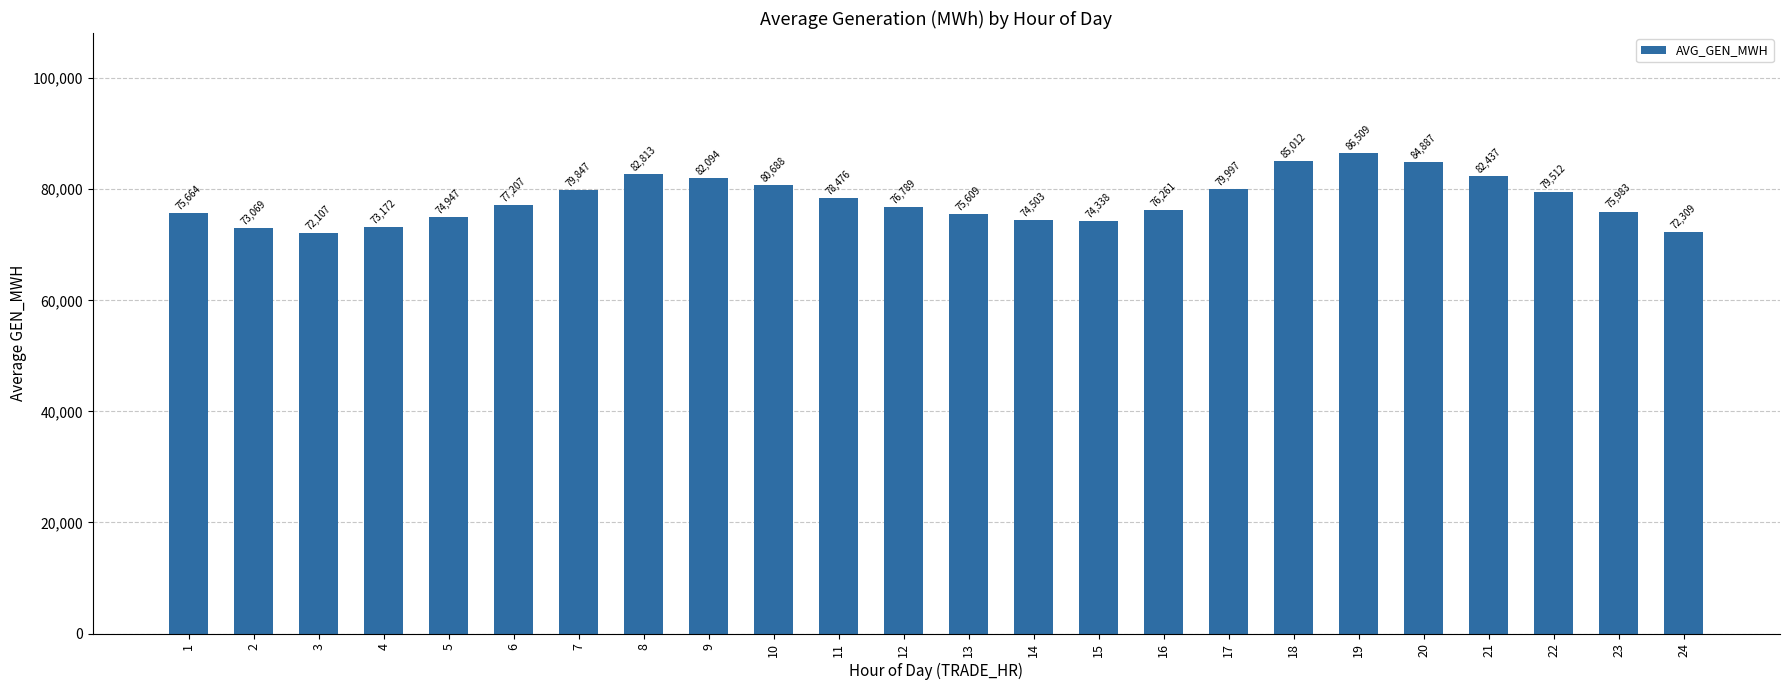

What is the value of the 5th bar from the left?

74947